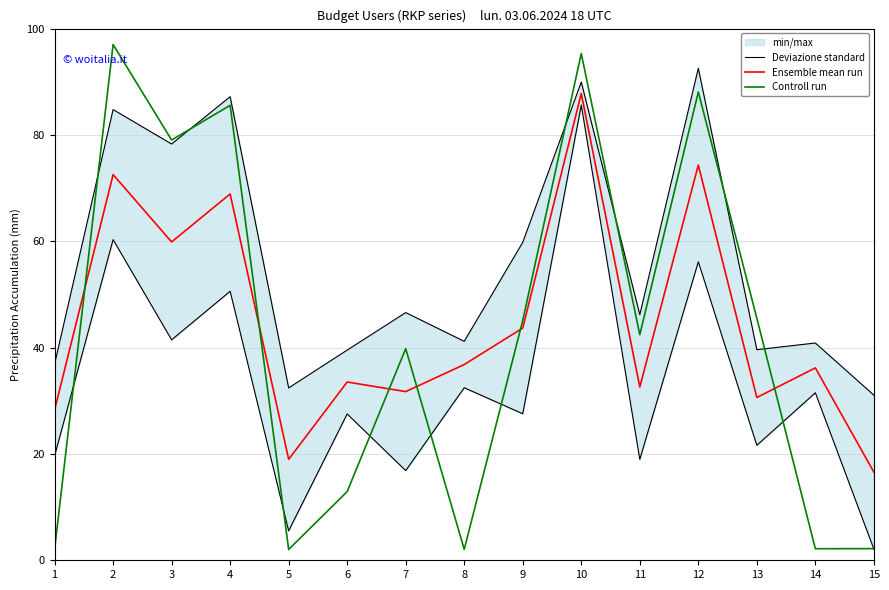

What is the spread (max minus min) of values at 6?

20.6